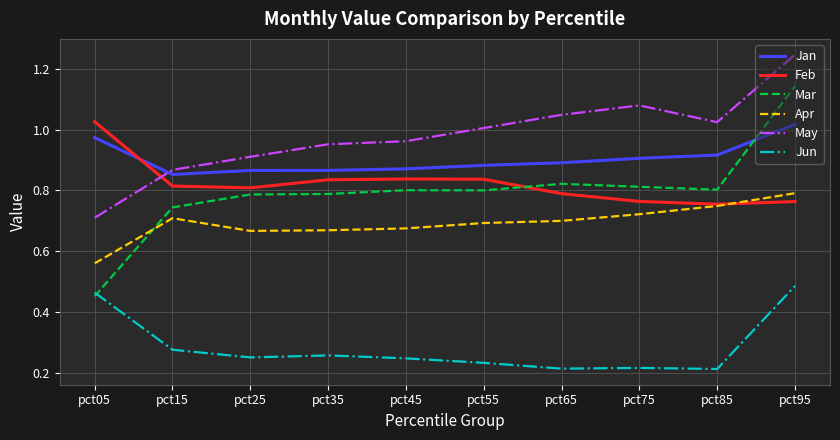

Is this an area chart (filled region under the line)?

No